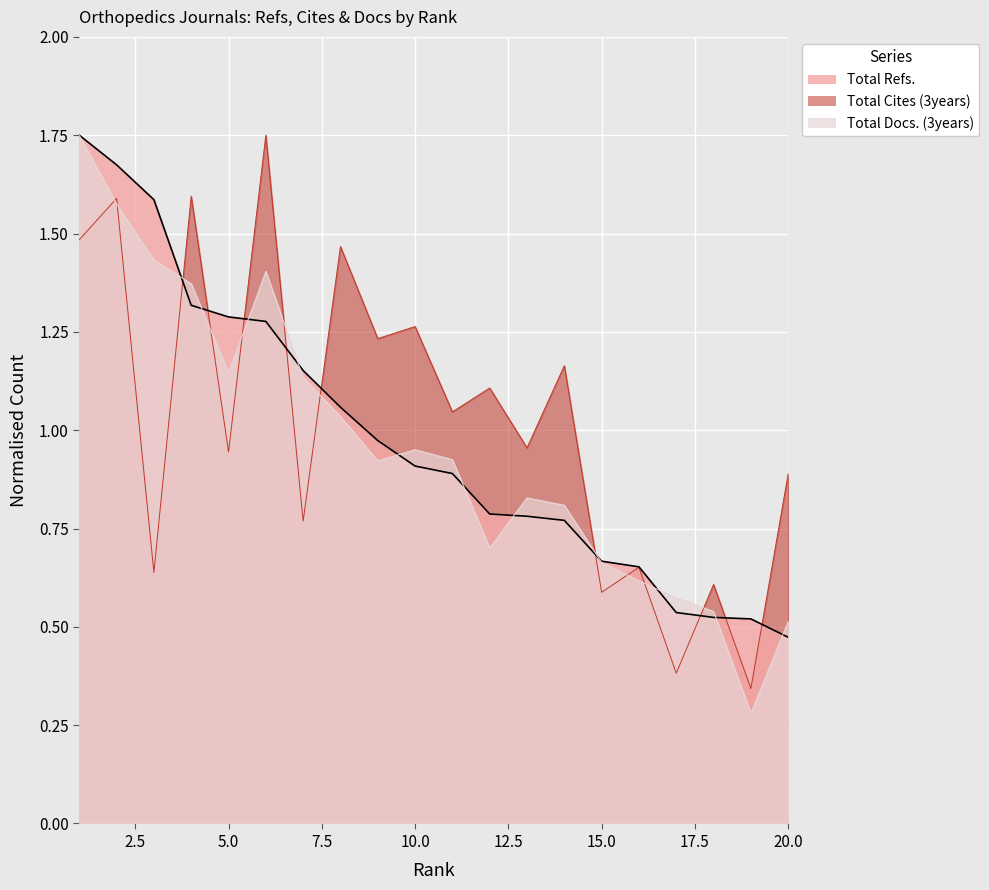

What is the minimum value shown in the chart?

0.3